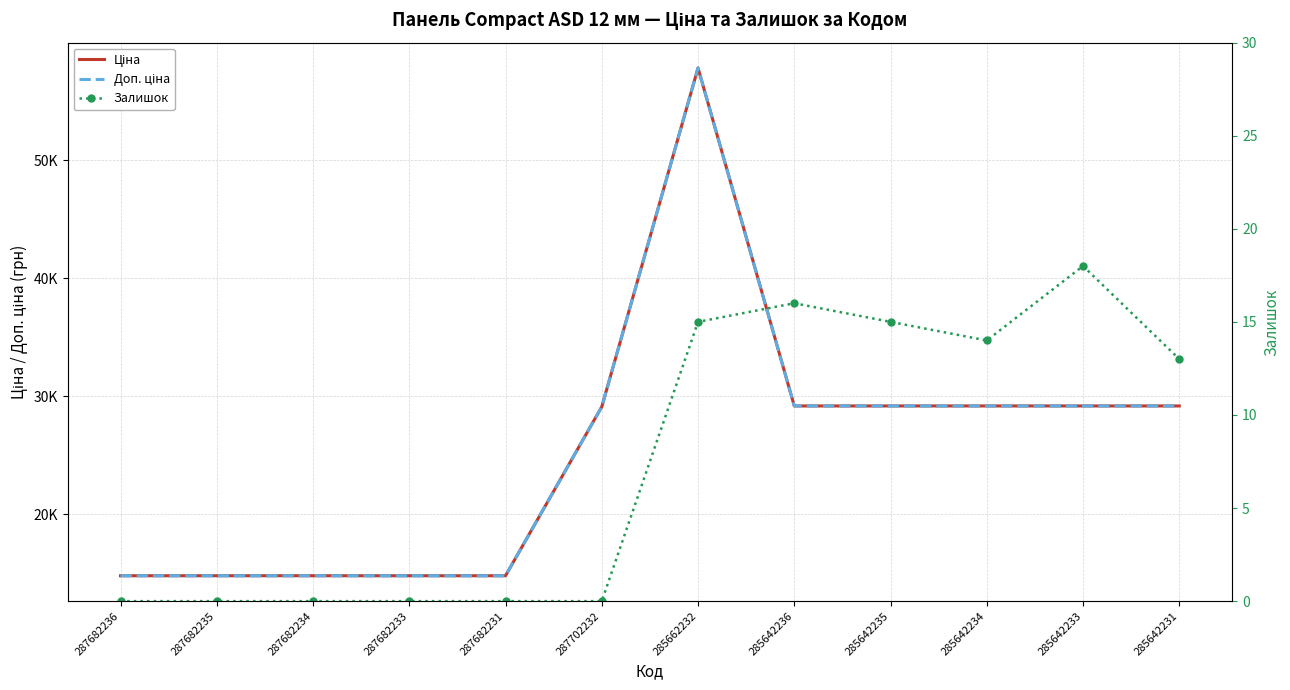

What is the difference between the Доп. ціна values at 285642235 and 287682236?

14387.7